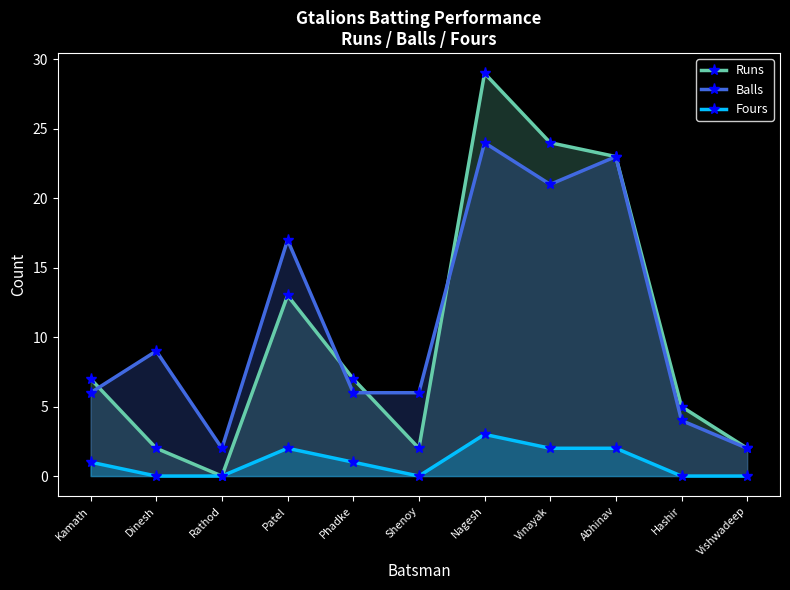

Rank the series at Kamath from lowest to highest value.

Fours, Balls, Runs